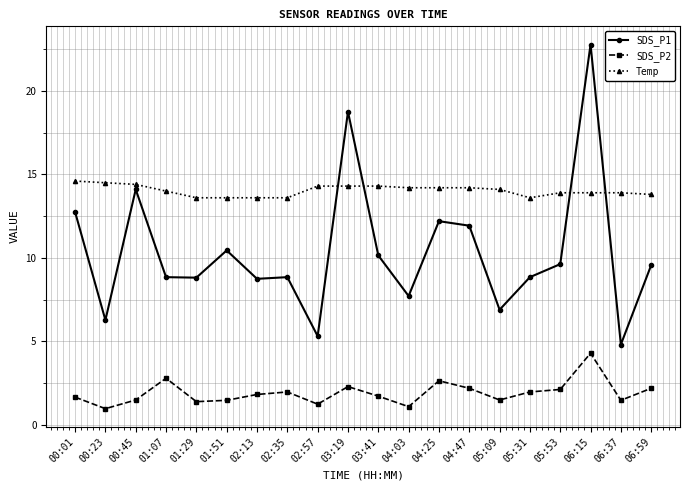

At which category does the chart reach its peak across all series?

06:15